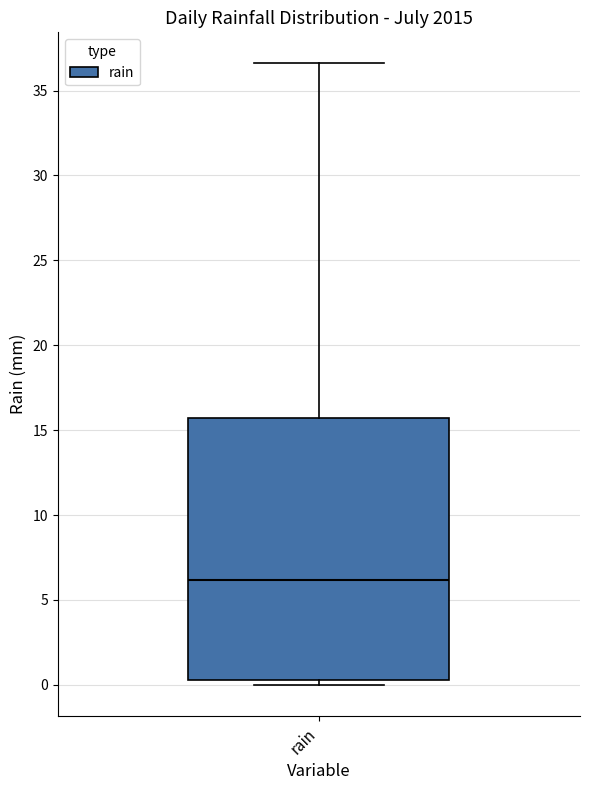

Read this box plot against the y-axis: the position of the median line, the range covered by the box, and the ends of both whiskers. The values are not printed on the chart, so give them approximately, as read against the axis.

median 6.0, box 0.5 to 15.5, whiskers 0.0 to 36.5